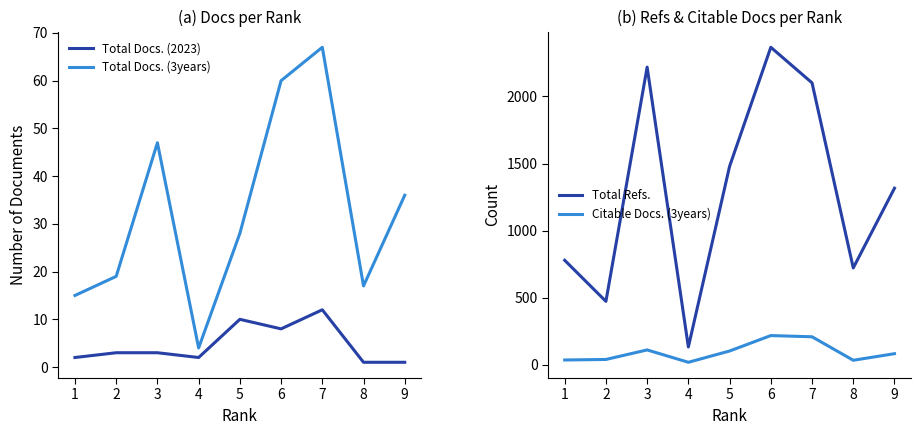

In Total Docs. (2023), how many points are lower than both neighbors (excluding endpoints)?

2